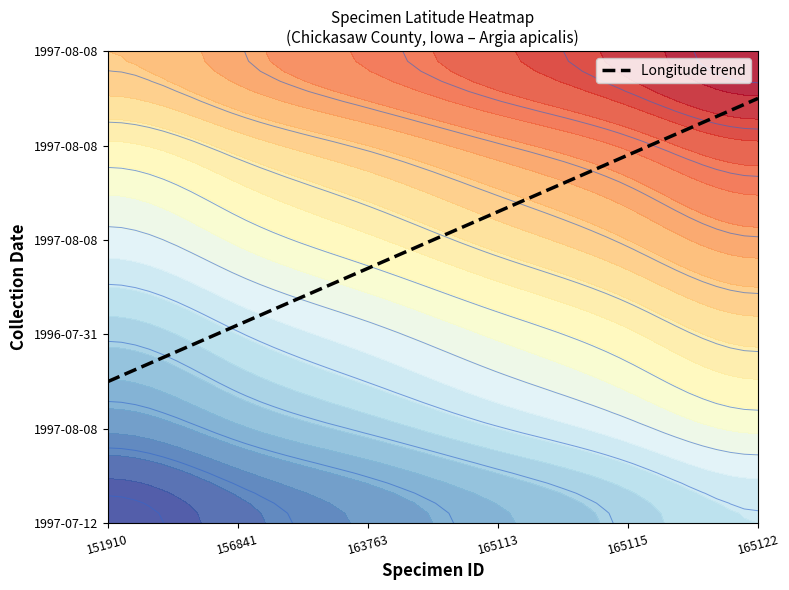

How many categories are shown in the chart?

6